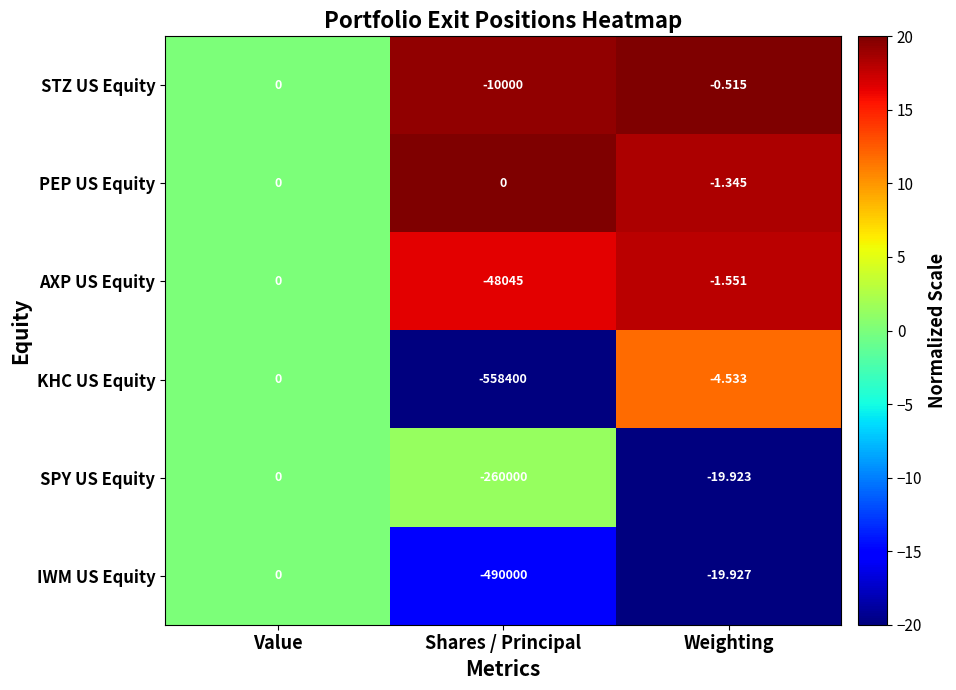

Rank the categories by IWM US Equity value from highest to lowest.

Value, Weighting, Shares / Principal